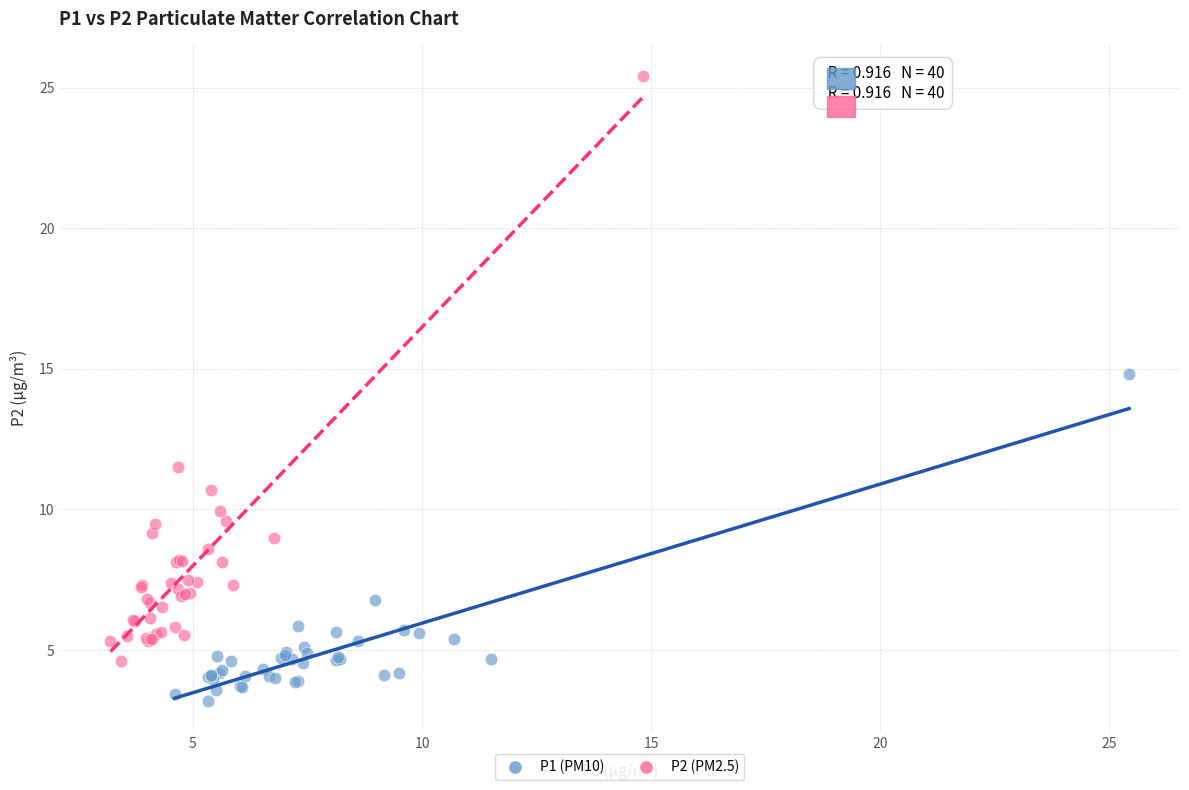

Which series reaches the maximum Y coordinate?

P2 (PM2.5)